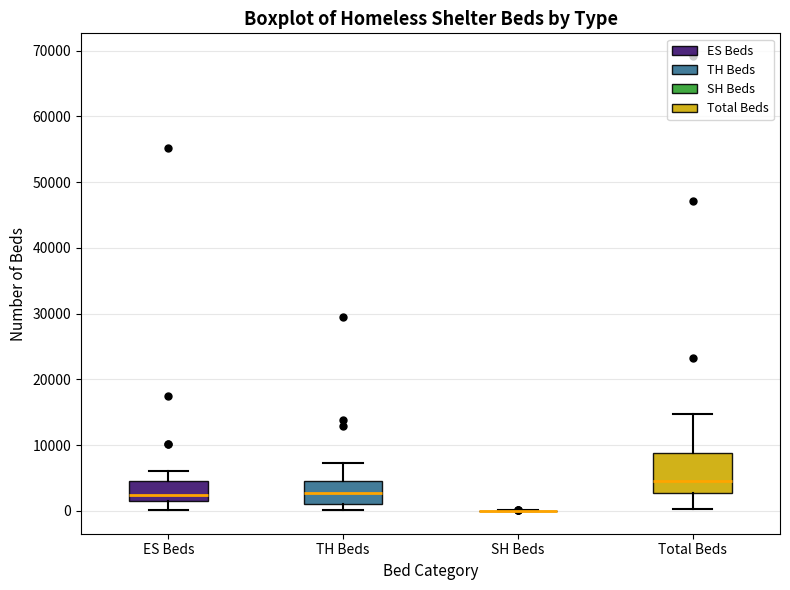

Reading left to right, transcribe this box plot: for each box, give where its median line is, the range the box spans, and where its two whiskers end, as read against the y-axis. The values are not printed on the chart, so give them approximately, as read against the axis.

ES Beds: median 2000, box 1000 to 5000, whiskers 0 to 6000
TH Beds: median 3000, box 1000 to 5000, whiskers 0 to 7000
SH Beds: box collapsed to a line at 0, whiskers 0 to 0
Total Beds: median 5000, box 3000 to 9000, whiskers 0 to 15000